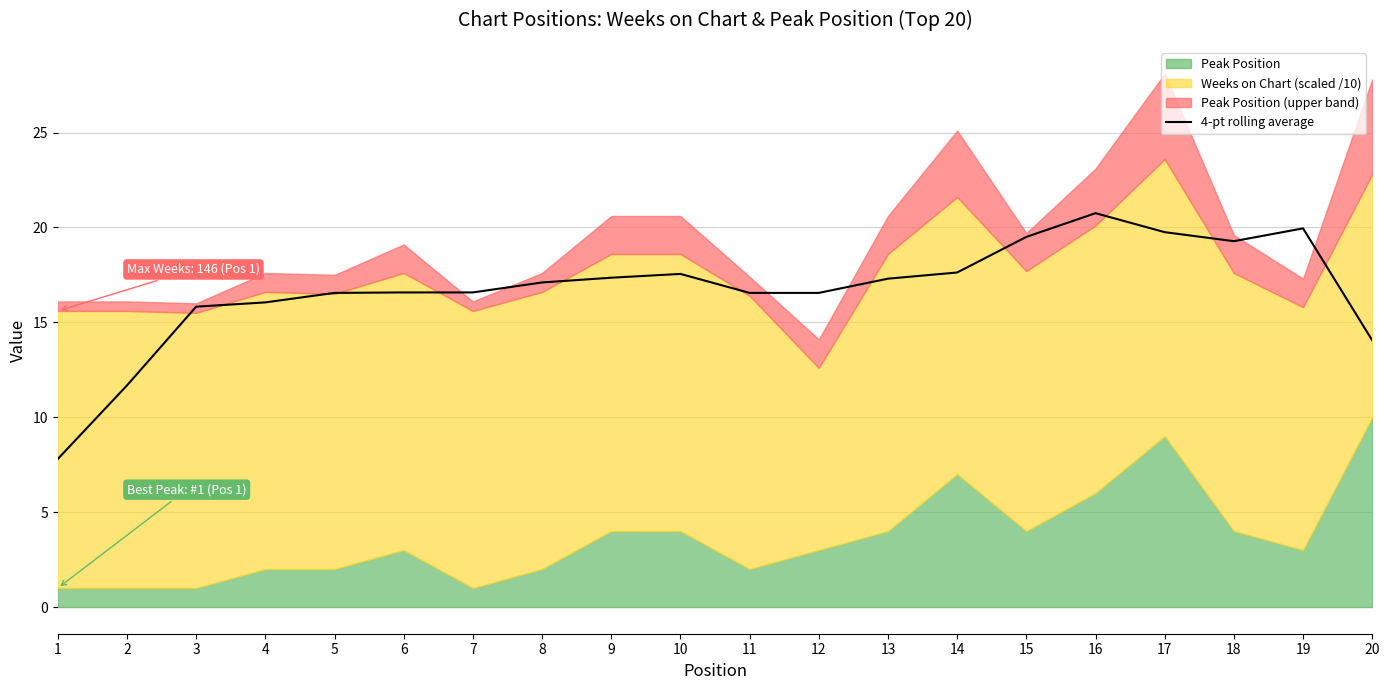

The value of 4-pt rolling average at 2 is 6.6. True or false?

False